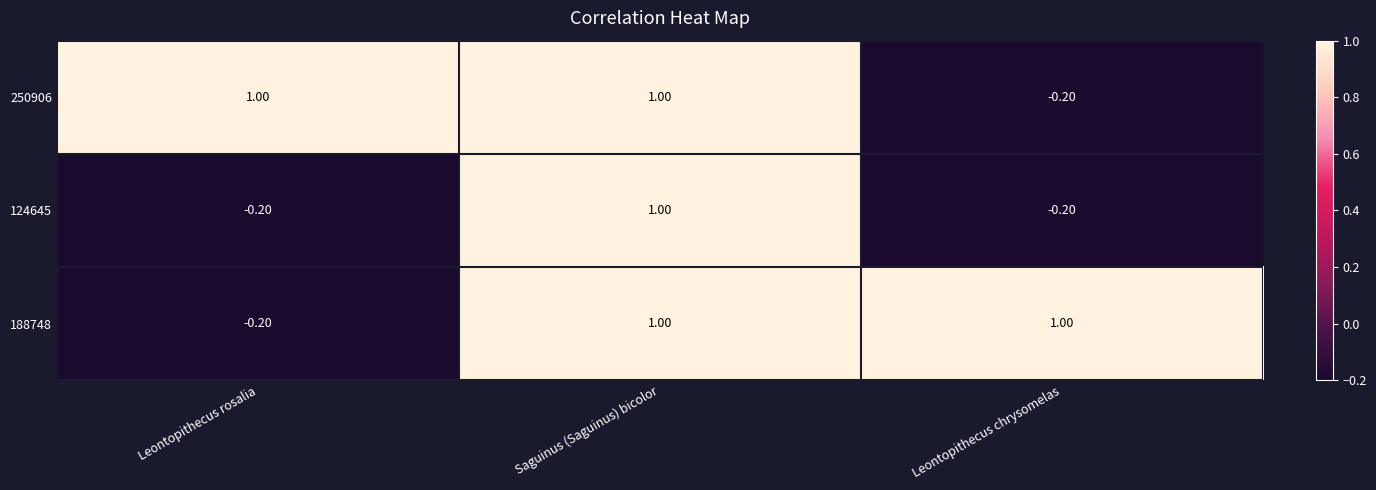

What is the total value across all series at Leontopithecus chrysomelas?

0.6